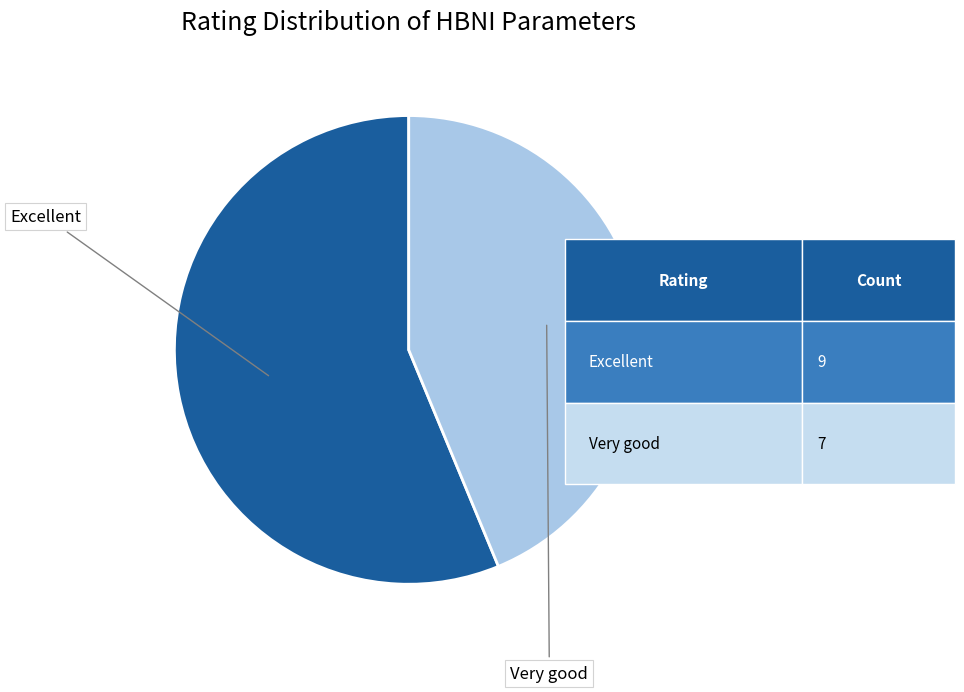

How many segments does this pie chart have?

2